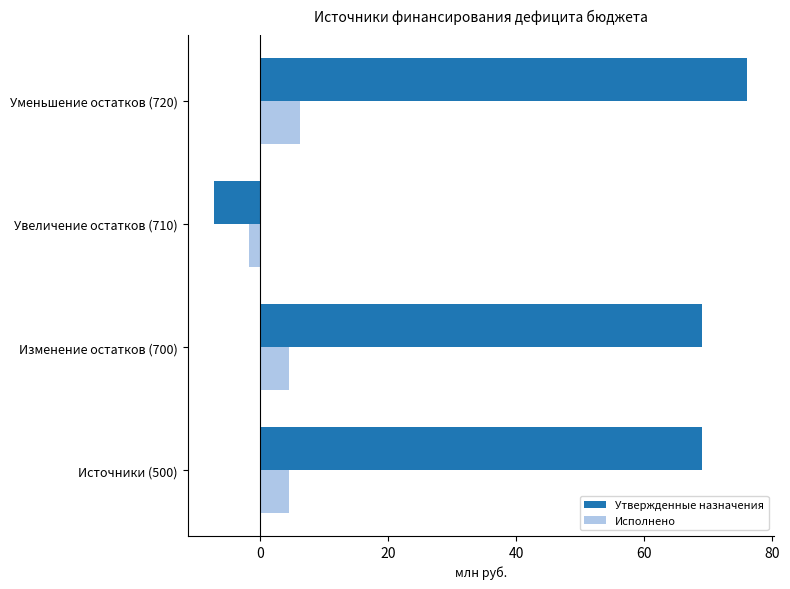

What is the greatest value displayed?

76.1